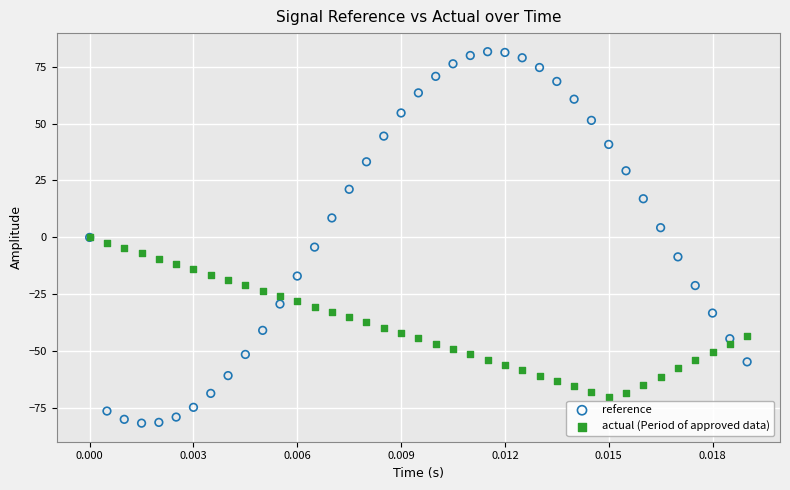

Which series has the largest Y range (max minus min)?

reference